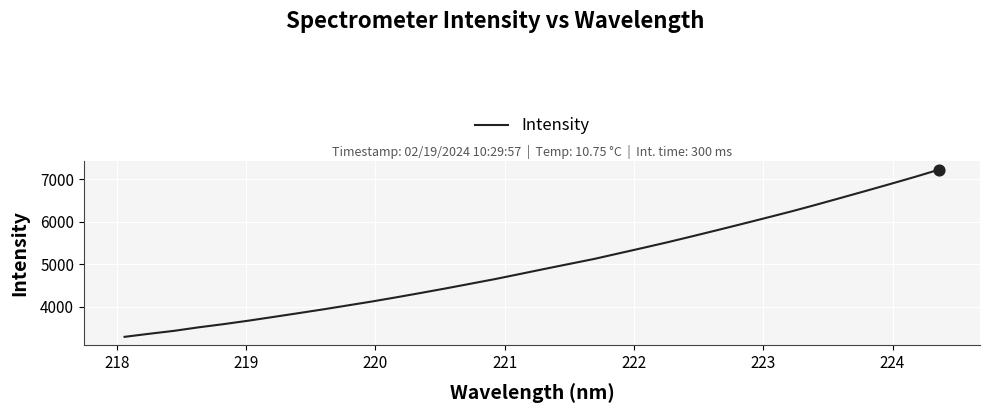

What is the difference between the maximum and minimum values?

3945.3